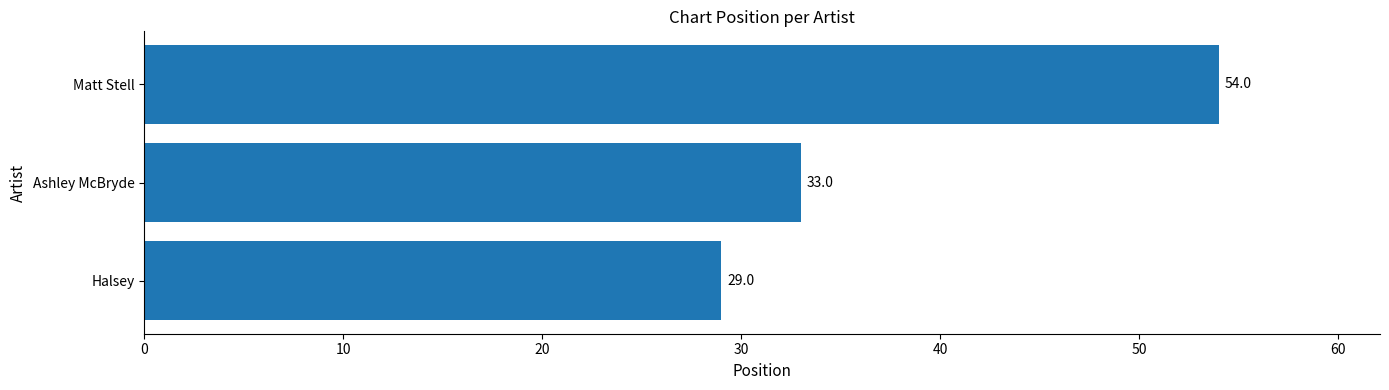

What is the change in value from Halsey to Ashley McBryde?

+4